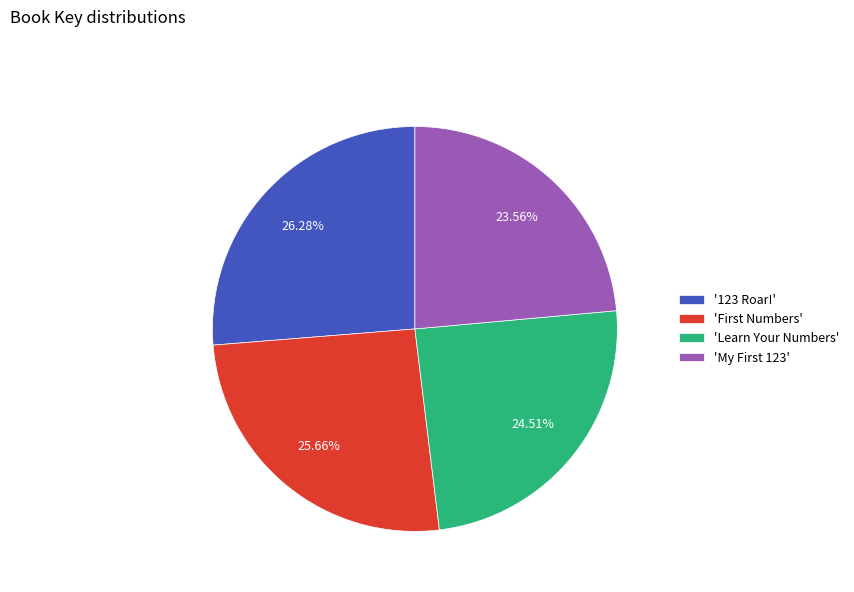

Is there any slice that represents more than half of the pie?

No